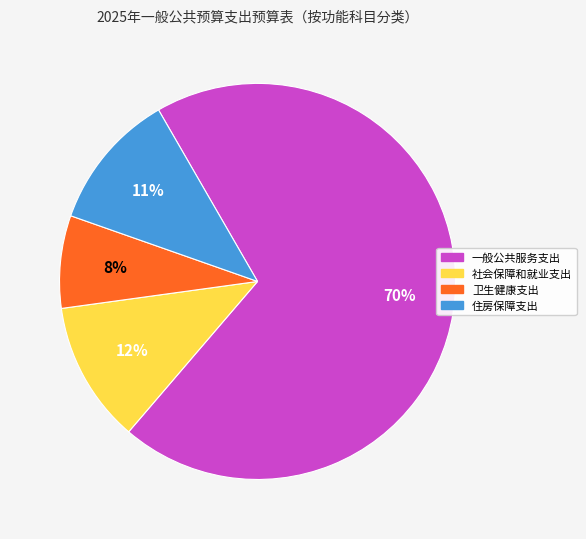

What is the majority slice?

一般公共服务支出